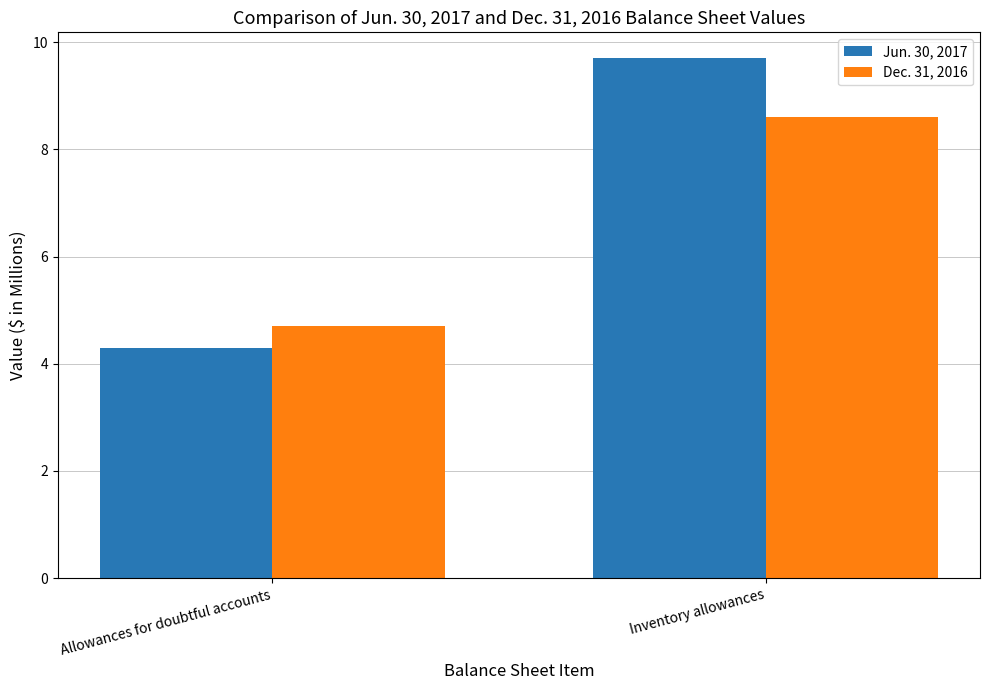

Reading left to right, extract all data points from this chart.

Jun. 30, 2017: 4.3	9.7
Dec. 31, 2016: 4.7	8.6